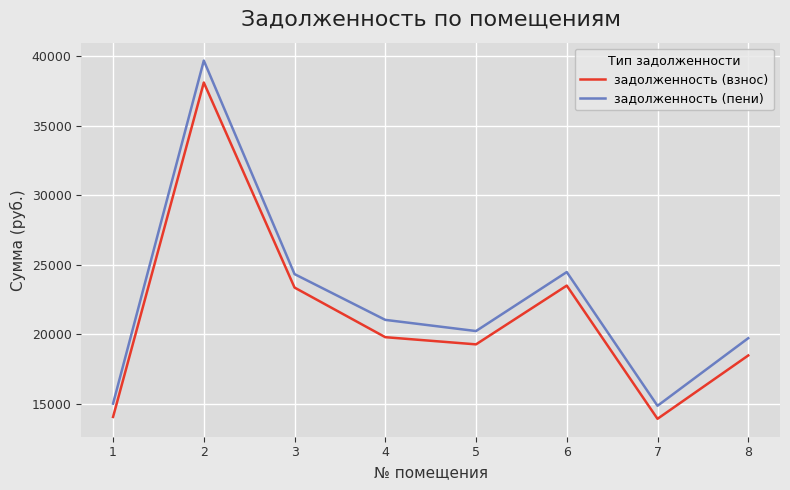

Rank the series by their maximum value, from lowest to highest.

задолженность (взнос), задолженность (пени)